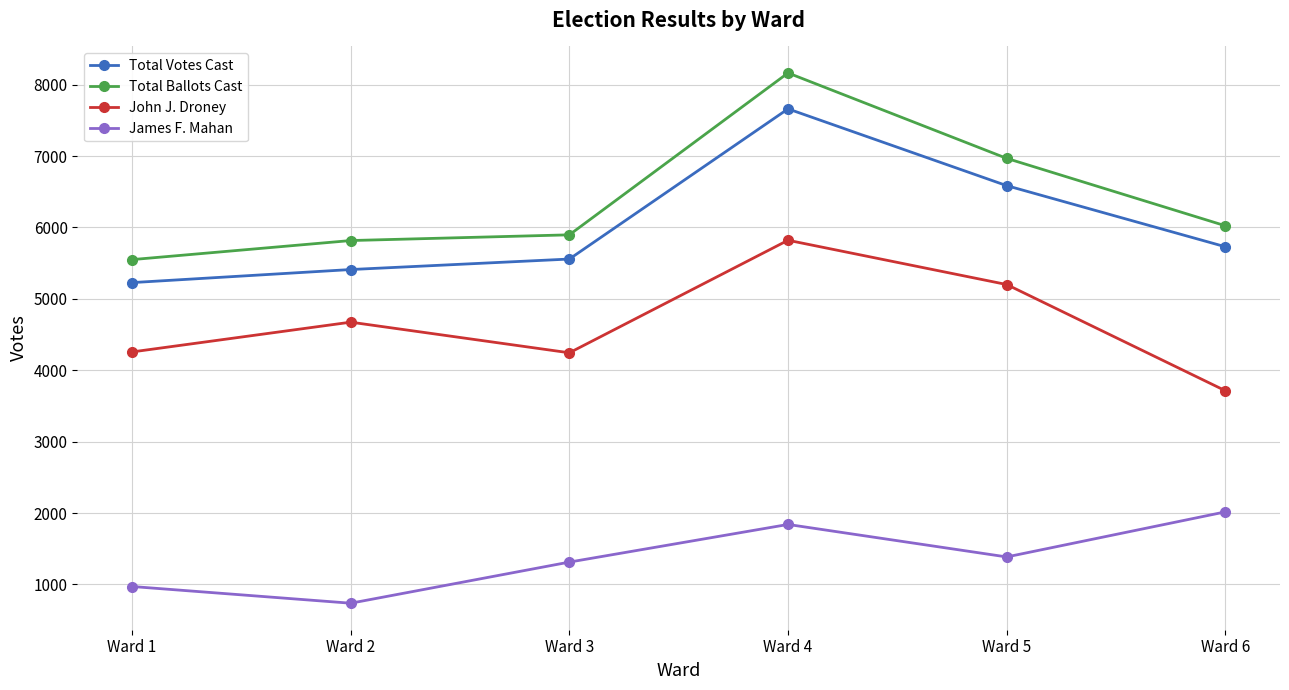

At which label does John J. Droney reach its minimum?

Ward 6